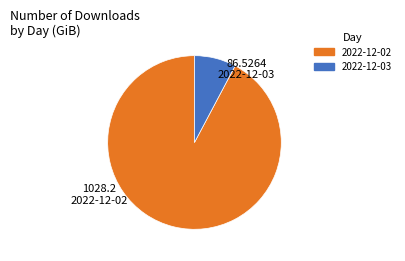

Between 2022-12-03 and 2022-12-02, which is larger?

2022-12-02